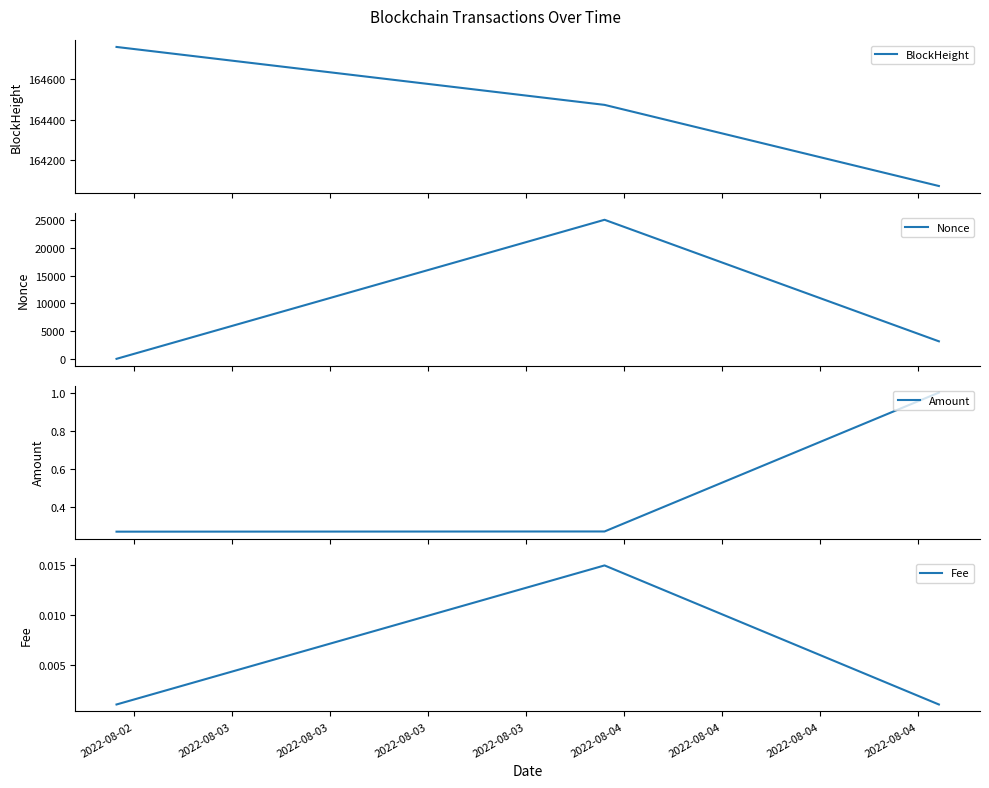

What is the maximum value for BlockHeight?

164760